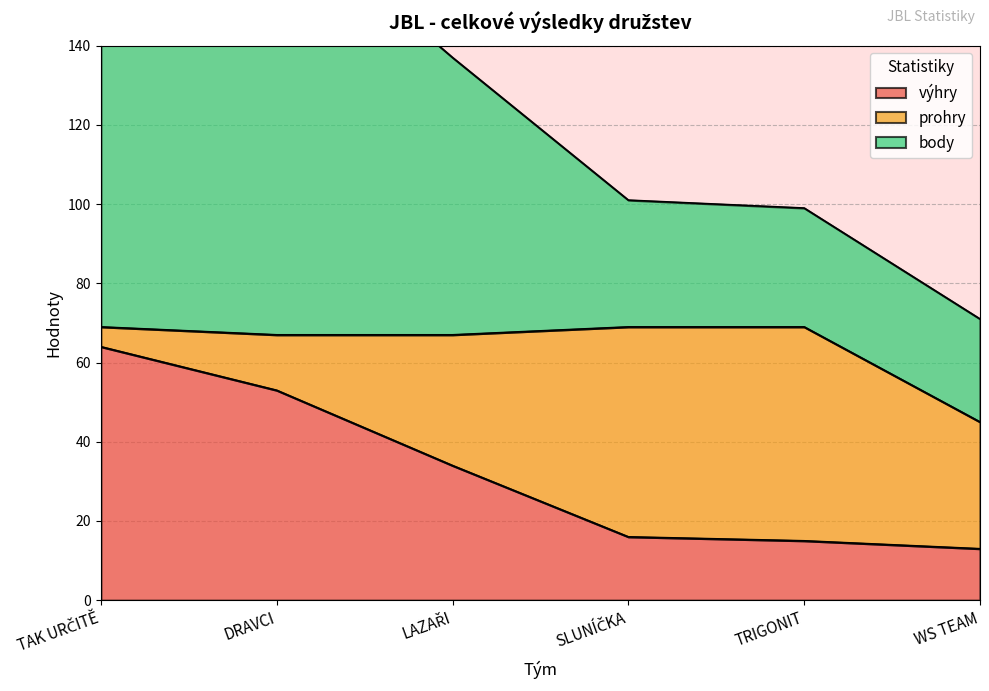

Read the výhry value at DRAVCI.

53